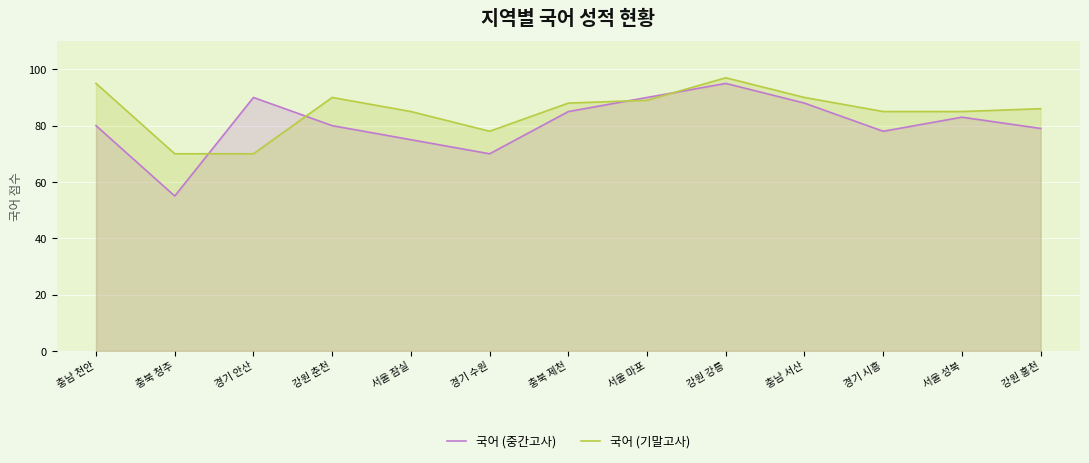

What are all the series names shown in the legend?

국어 (중간고사), 국어 (기말고사)